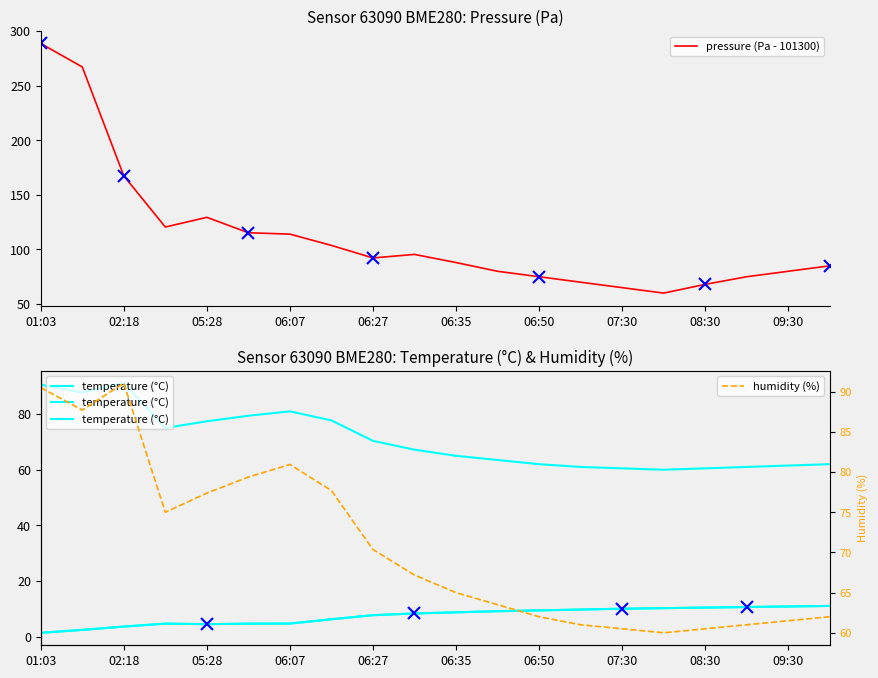

Which series has the largest range (max minus min)?

pressure (Pa - 101300)